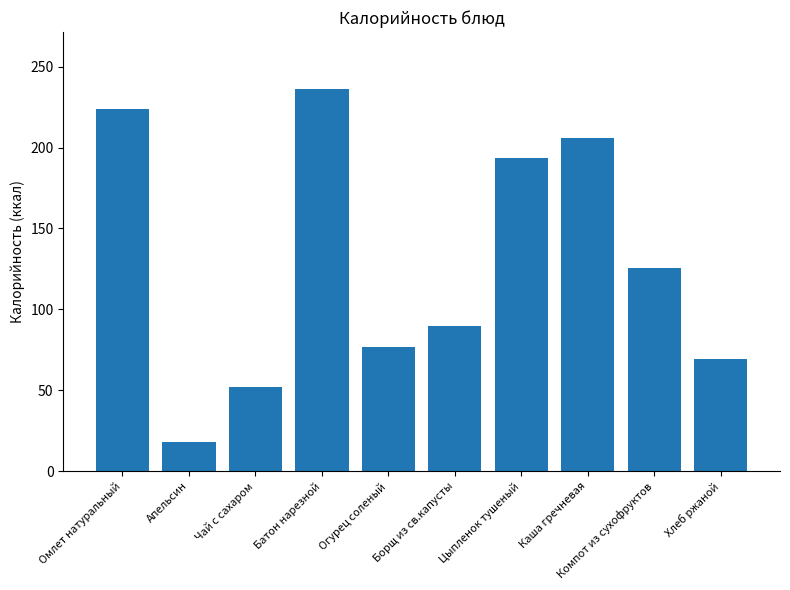

Where is the data nearest to the value 127?

Компот из сухофруктов